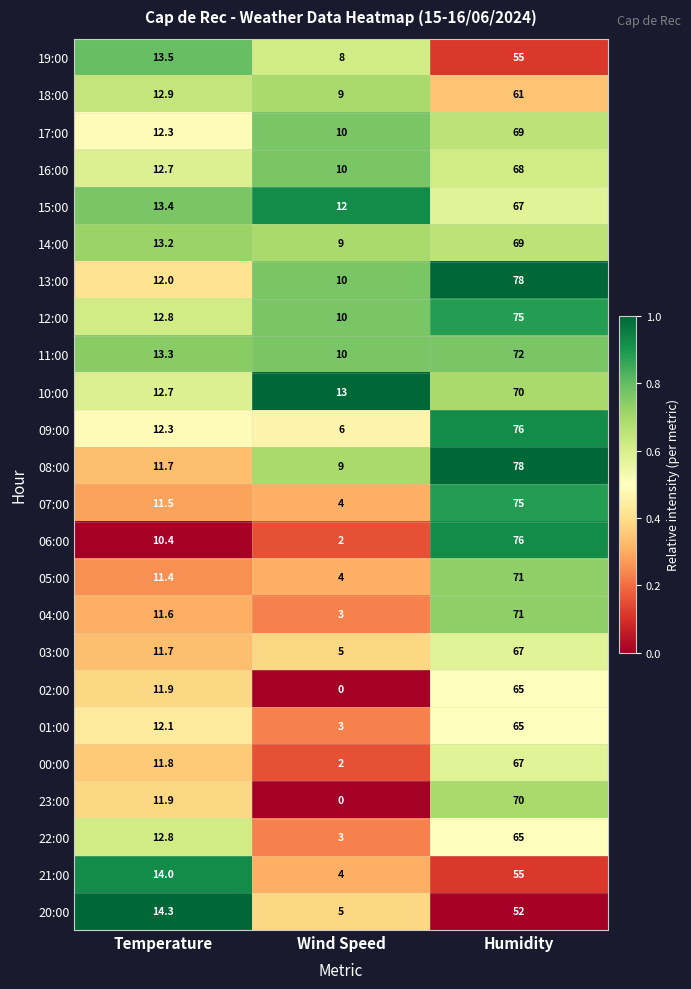

Where is 18:00 nearest to the value 35?

Temperature